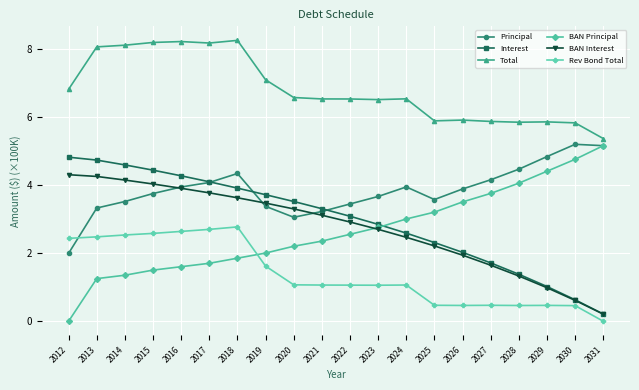

What is the maximum value shown in the chart?

8.2